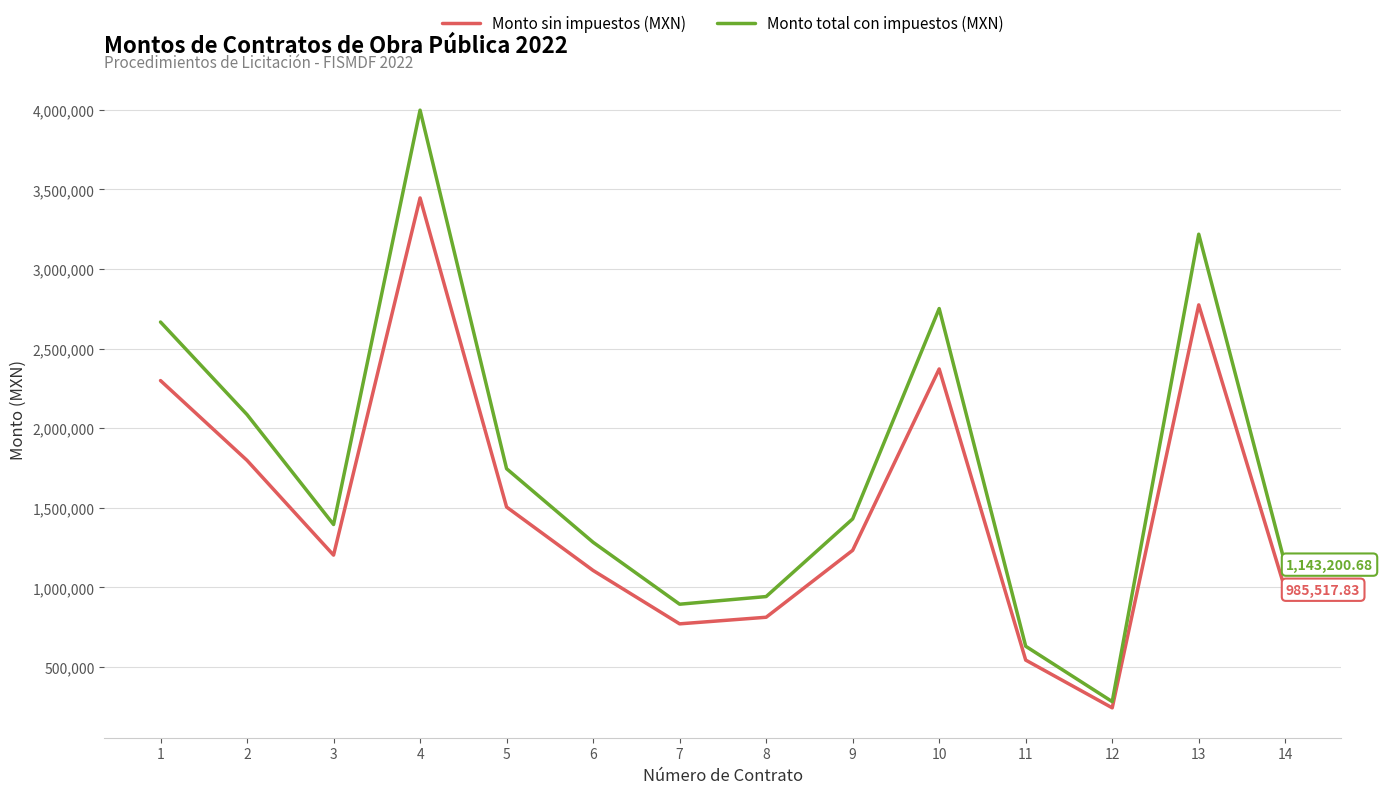

At 3, list the series in order from smallest to largest.

Monto sin impuestos (MXN), Monto total con impuestos (MXN)